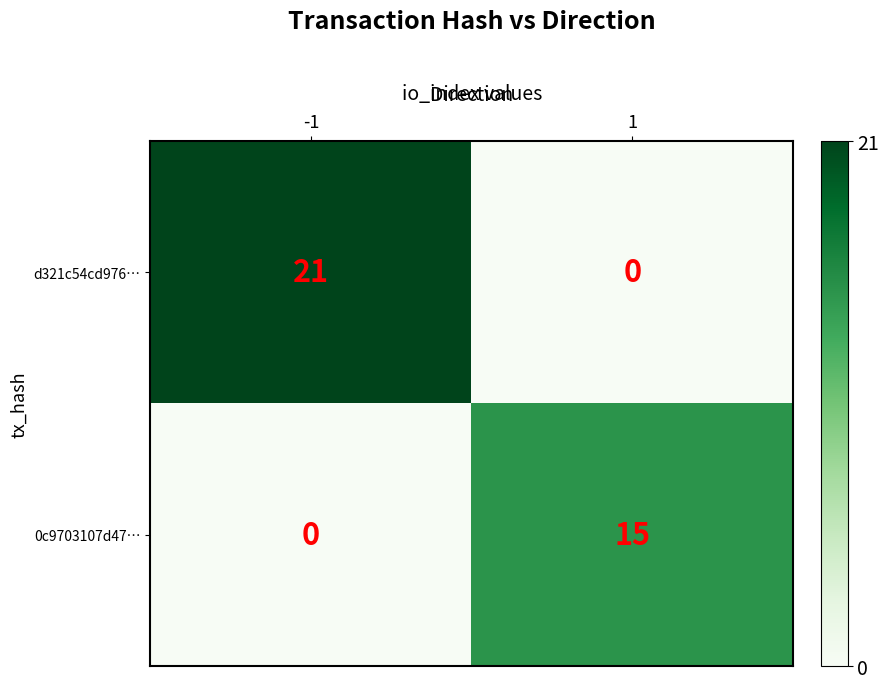

Which series changed the most between -1 and 1?

d321c54cd976…